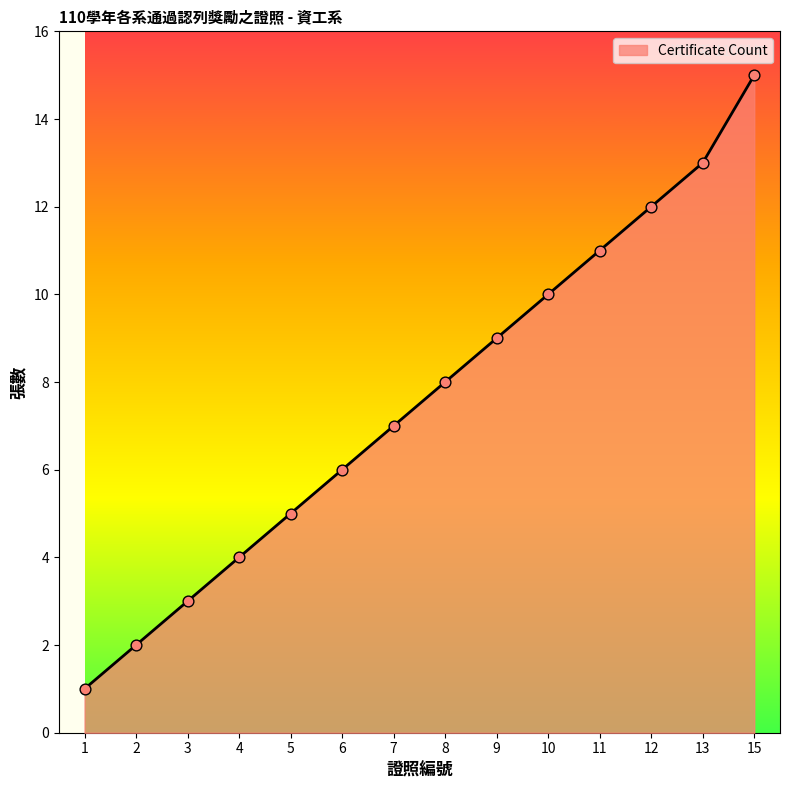

What is the change in value from 2 to 12?

+10